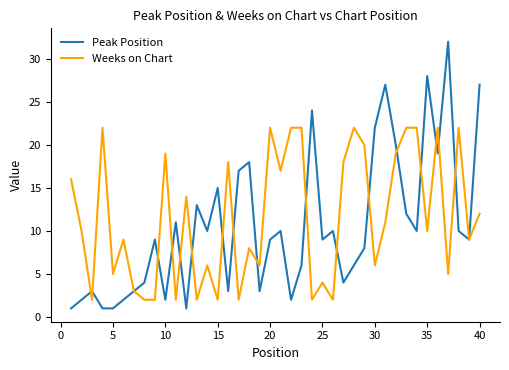

Which series has the largest range (max minus min)?

Peak Position